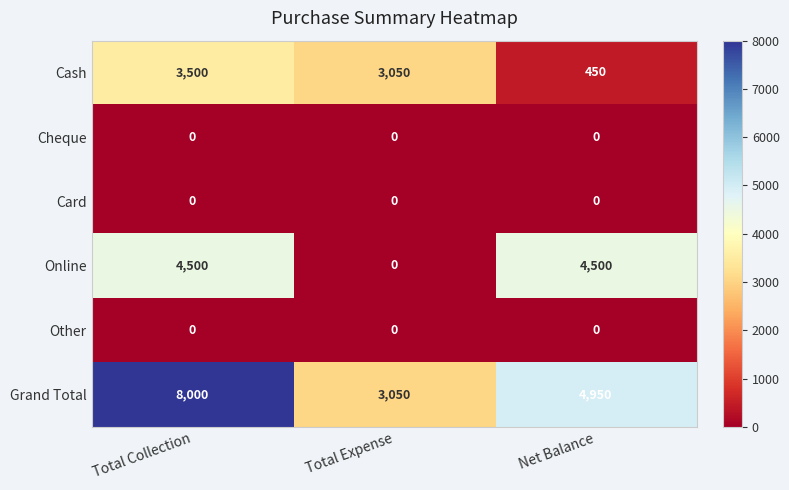

Rank the categories by Grand Total value from highest to lowest.

Total Collection, Net Balance, Total Expense